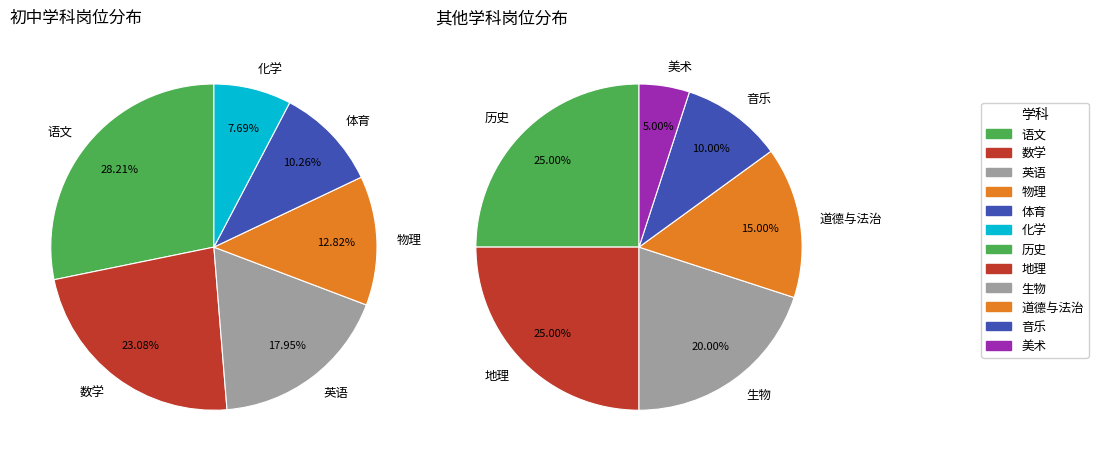

How many segments does this pie chart have?

12